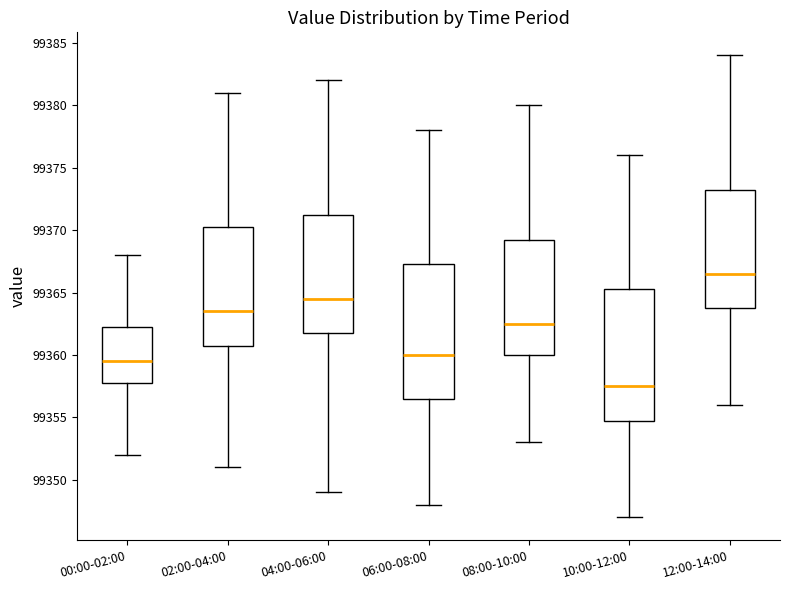

Reading left to right, transcribe this box plot: for each box, give where its median line is, the range the box spans, and where its two whiskers end, as read against the y-axis. The values are not printed on the chart, so give them approximately, as read against the axis.

00:00-02:00: median 99359.5, box 99358.0 to 99362.5, whiskers 99352.0 to 99368.0
02:00-04:00: median 99363.5, box 99361.0 to 99370.5, whiskers 99351.0 to 99381.0
04:00-06:00: median 99364.5, box 99362.0 to 99371.5, whiskers 99349.0 to 99382.0
06:00-08:00: median 99360.0, box 99356.5 to 99367.5, whiskers 99348.0 to 99378.0
08:00-10:00: median 99362.5, box 99360.0 to 99369.5, whiskers 99353.0 to 99380.0
10:00-12:00: median 99357.5, box 99355.0 to 99365.5, whiskers 99347.0 to 99376.0
12:00-14:00: median 99366.5, box 99364.0 to 99373.5, whiskers 99356.0 to 99384.0